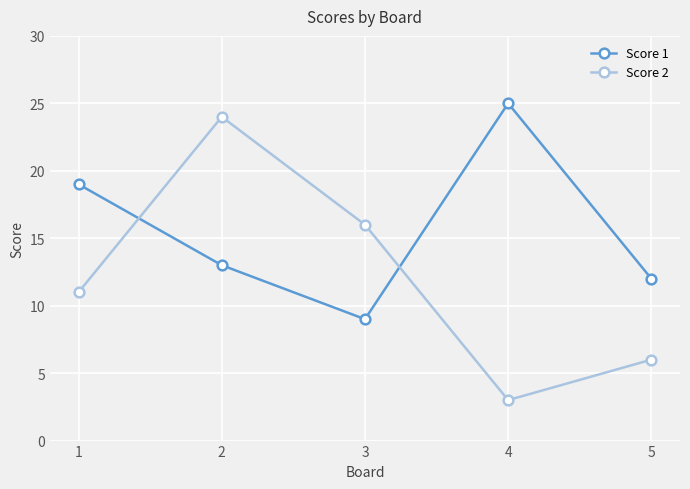

Reading left to right, list all the values displayed in this chart.

Score 1: 1=19	2=13	3=9	4=25	5=12
Score 2: 1=11	2=24	3=16	4=3	5=6